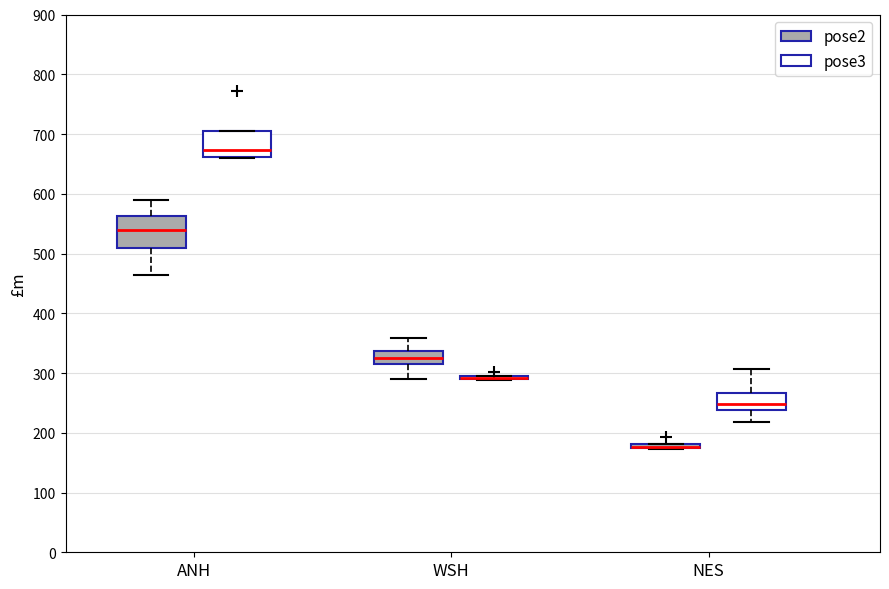

Where is the upper edge of the box for WSH (pose2) on the y-axis? The values are not printed on the chart, so give them approximately, as read against the axis.

340